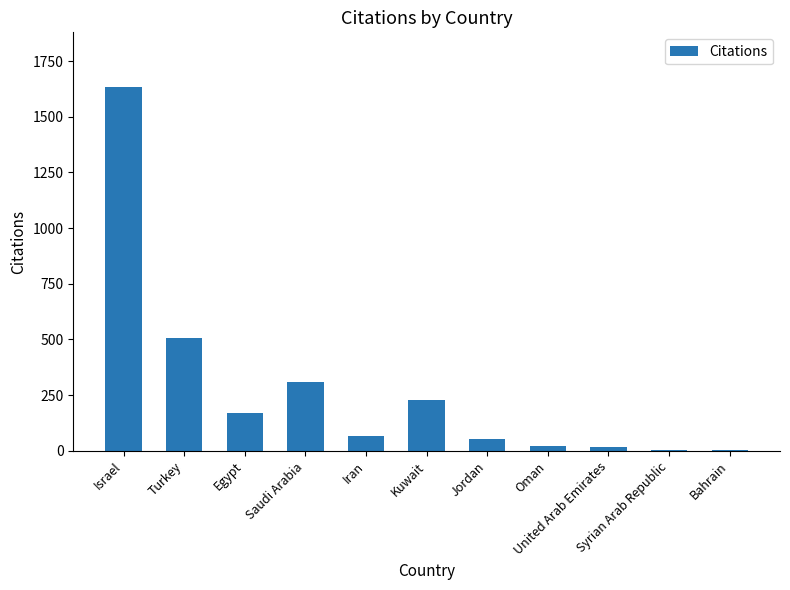

What is the sum of the values at Bahrain and Syrian Arab Republic?

8